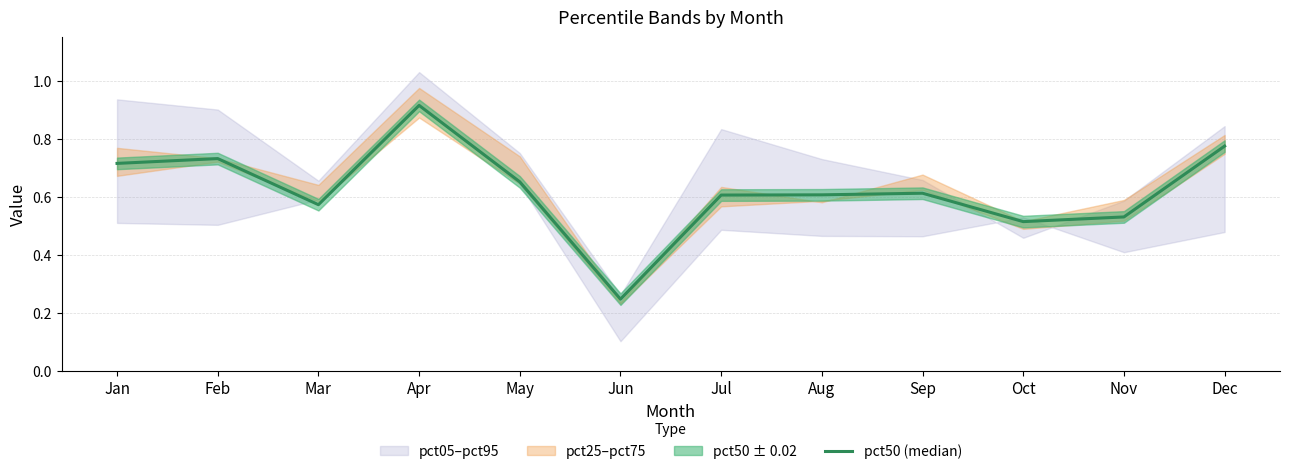

True or false: the data shows 0.9 at Oct.

False